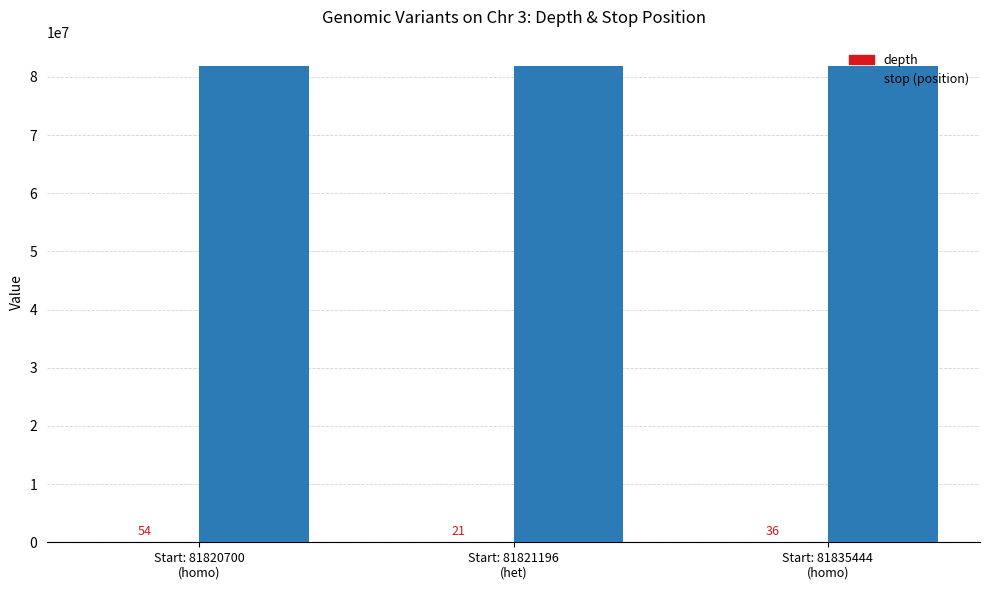

What is the maximum value shown in the chart?

81835446